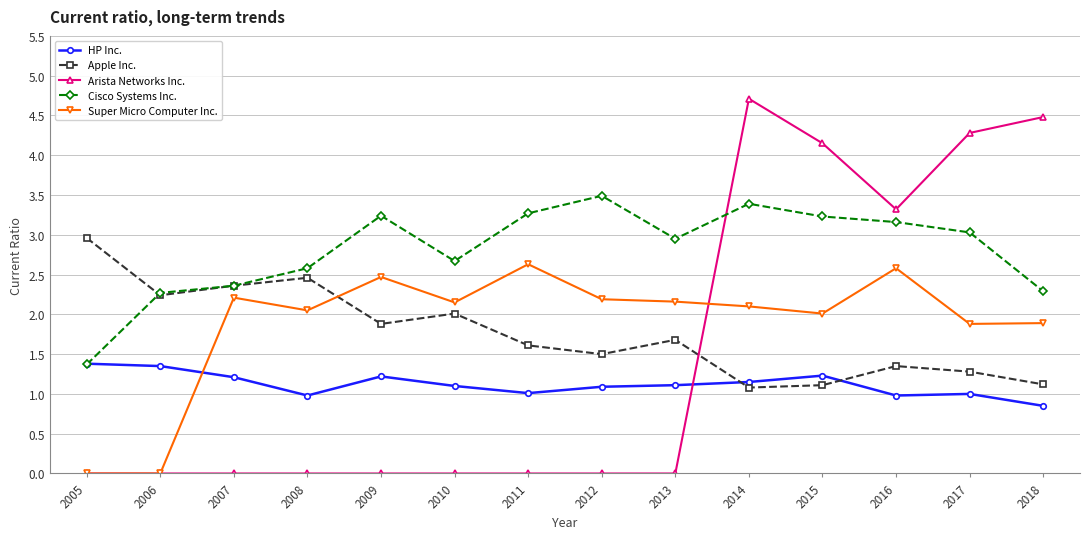

What is the difference between the second highest and second lowest values in the Arista Networks Inc. series?

4.5